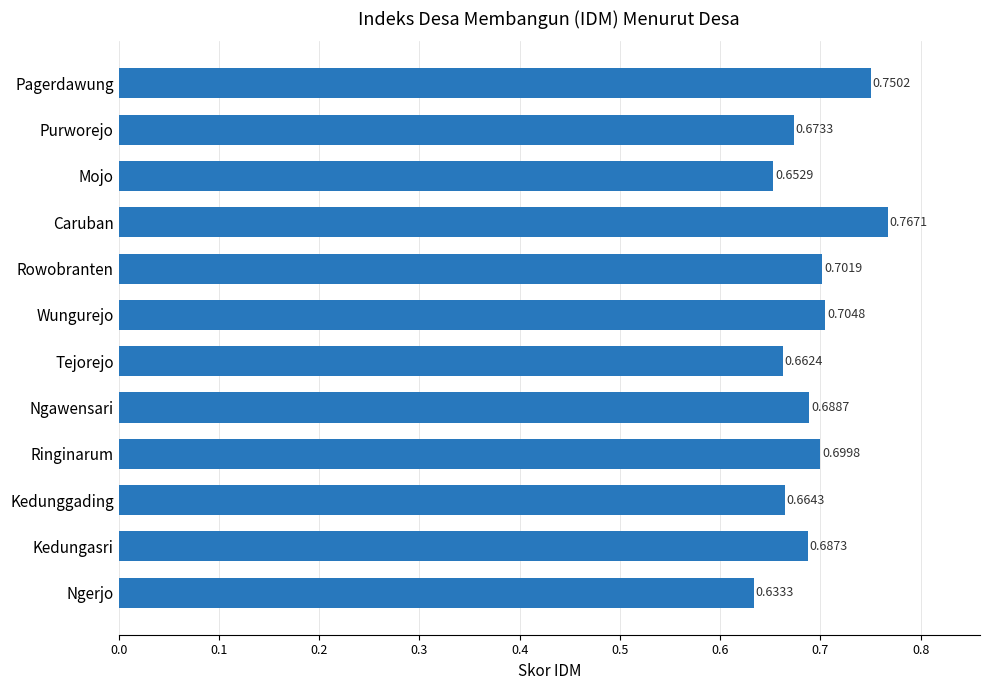

Which has a higher value, Kedungasri or Caruban?

Caruban